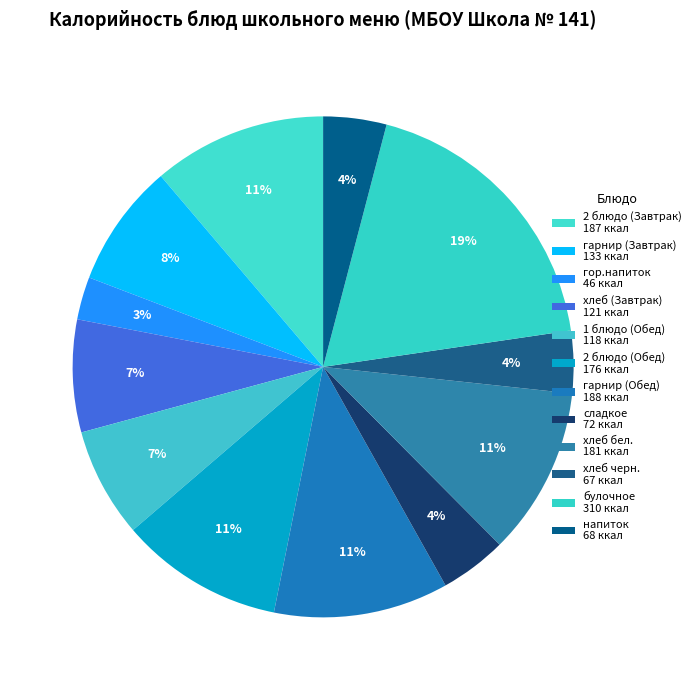

True or false: 2 блюдо (Завтрак) accounts for 2% of the total.

False